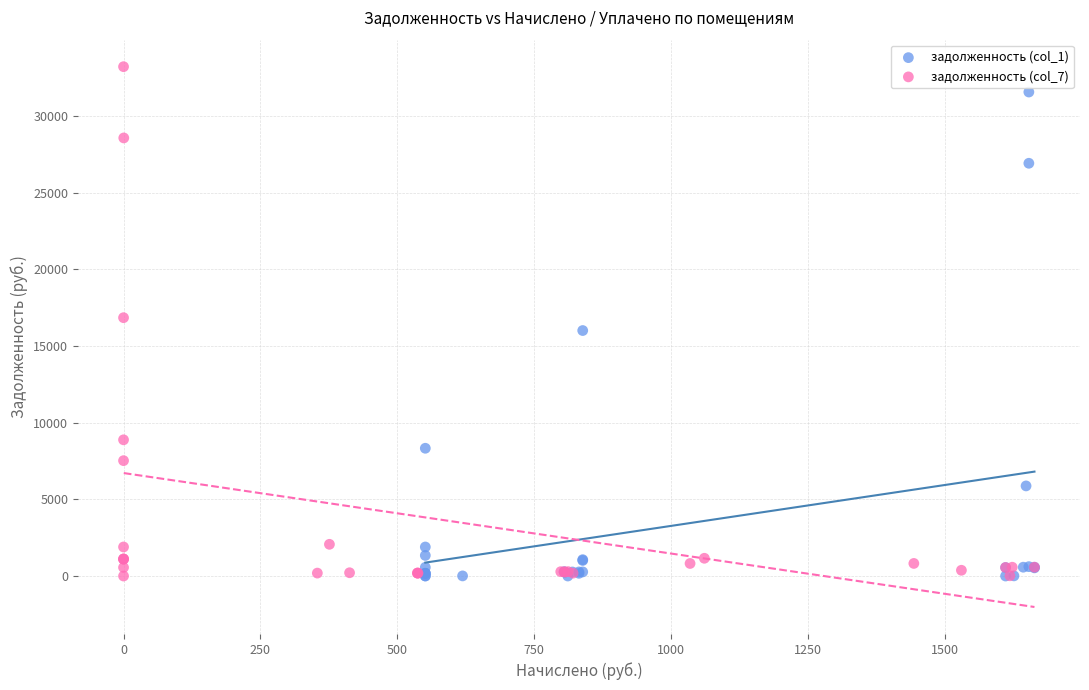

Which series reaches the maximum Y coordinate?

задолженность (col_7)